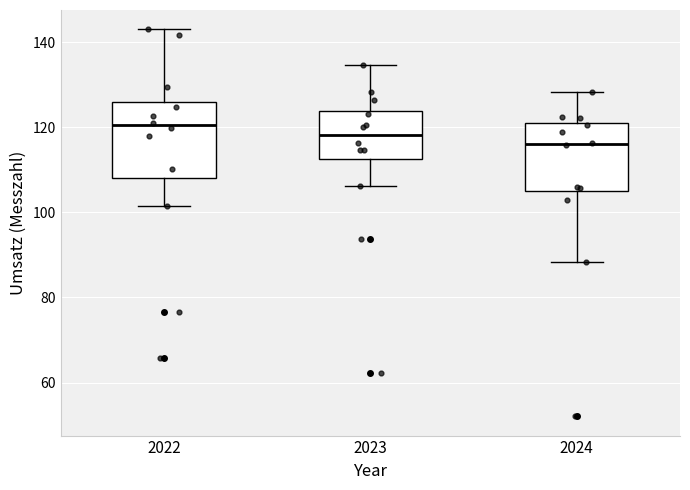

Which box has the lowest median line?

2024